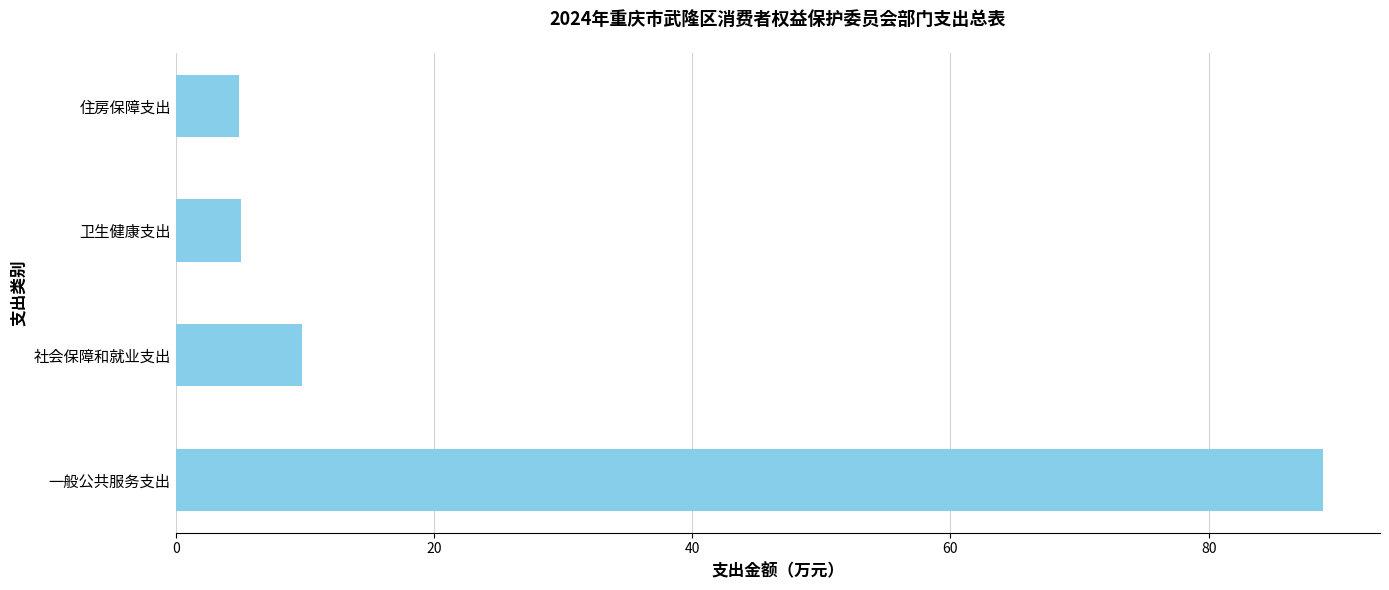

Count the number of values greater than 9.

2